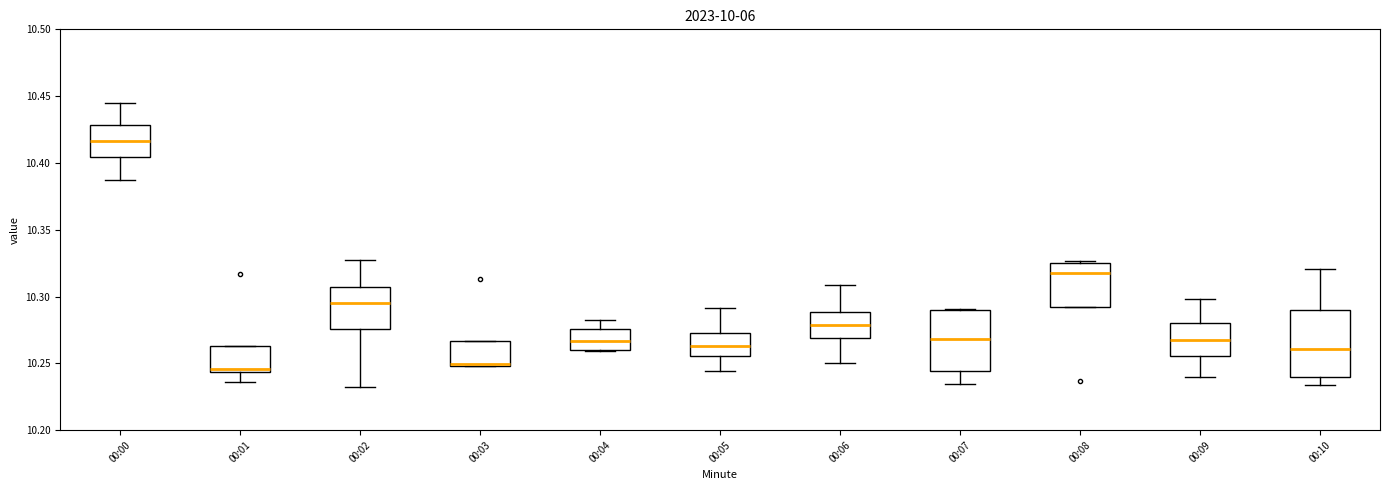

Reading left to right, transcribe this box plot: for each box, give where its median line is, the range the box spans, and where its two whiskers end, as read against the y-axis. The values are not printed on the chart, so give them approximately, as read against the axis.

00:00: median 10.415, box 10.405 to 10.430, whiskers 10.385 to 10.445
00:01: median 10.245 (just above the box's lower edge), box 10.245 to 10.265, whiskers 10.235 to 10.265
00:02: median 10.295, box 10.275 to 10.305, whiskers 10.230 to 10.325
00:03: median 10.250, box 10.250 to 10.265, whiskers 10.250 to 10.265
00:04: median 10.265, box 10.260 to 10.275, whiskers 10.260 to 10.280
00:05: median 10.265, box 10.255 to 10.275, whiskers 10.245 to 10.290
00:06: median 10.280, box 10.270 to 10.290, whiskers 10.250 to 10.310
00:07: median 10.270, box 10.245 to 10.290, whiskers 10.235 to 10.290
00:08: median 10.320, box 10.290 to 10.325, whiskers 10.290 to 10.325
00:09: median 10.265, box 10.255 to 10.280, whiskers 10.240 to 10.300
00:10: median 10.260, box 10.240 to 10.290, whiskers 10.235 to 10.320